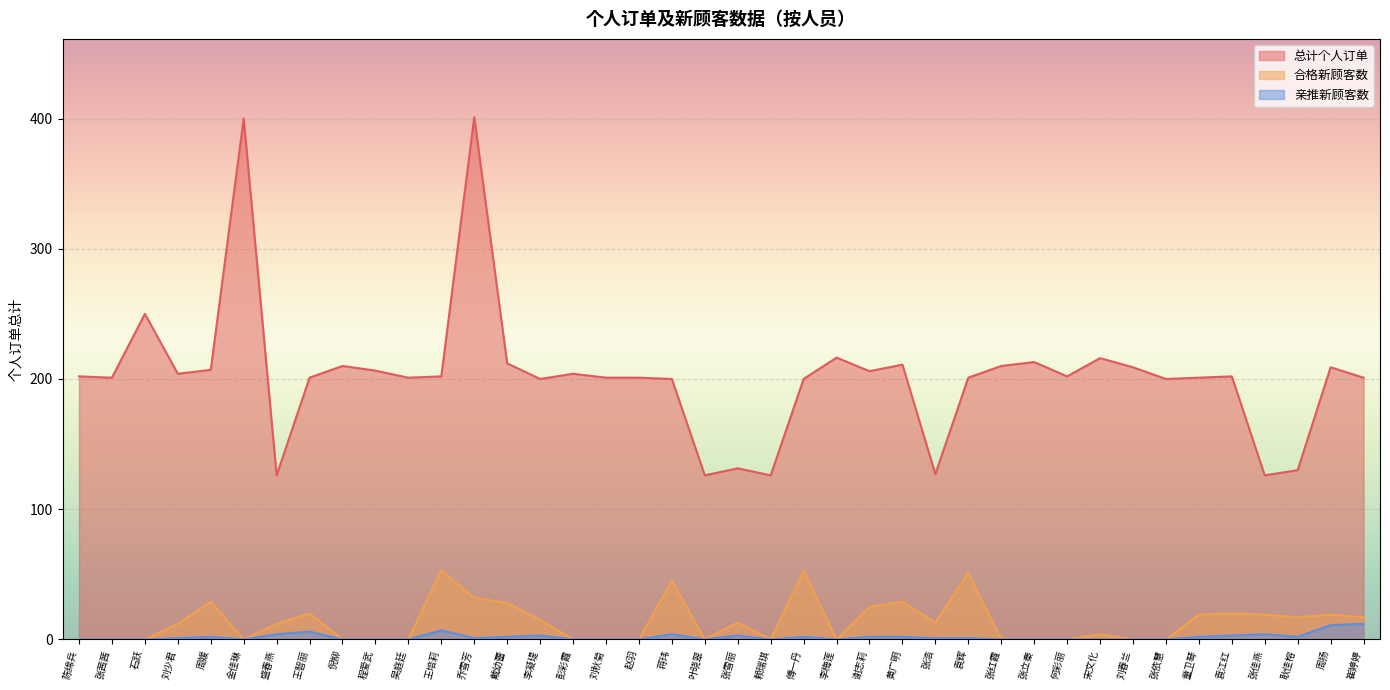

How many lines are shown in the chart?

3